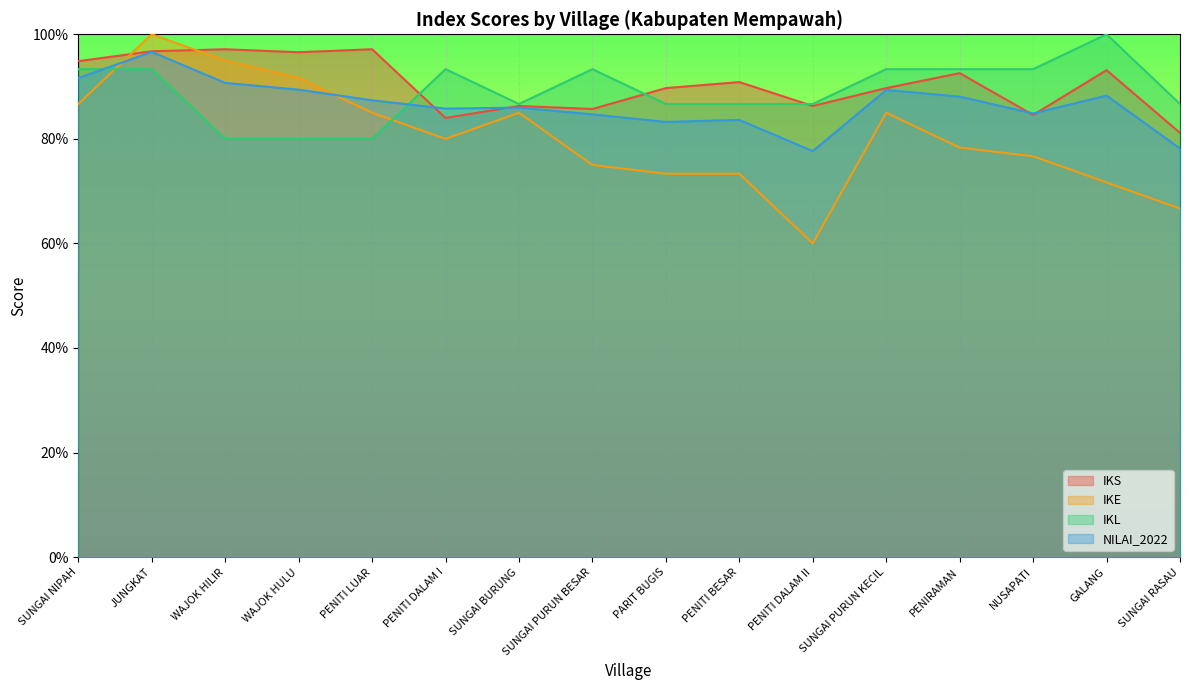

What is the difference between the maximum and minimum values in the NILAI_2022 series?

0.2